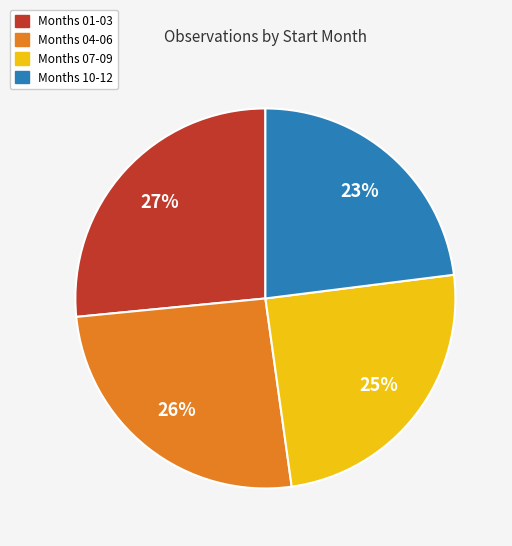

Is there a majority slice in this chart?

No